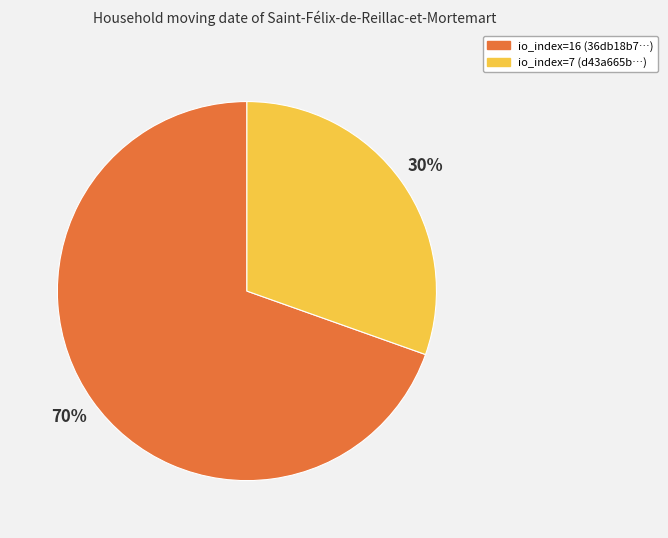

Is it true that io_index=7 is 25% of the pie?

False